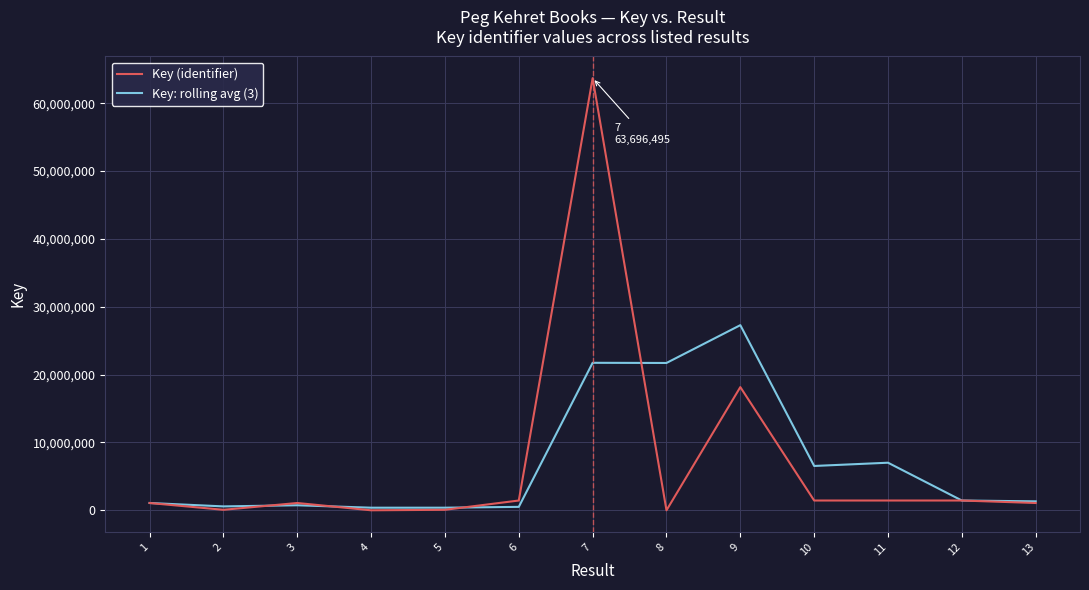

List the series in order of their peak value, highest first.

Key (identifier), Key: rolling avg (3)